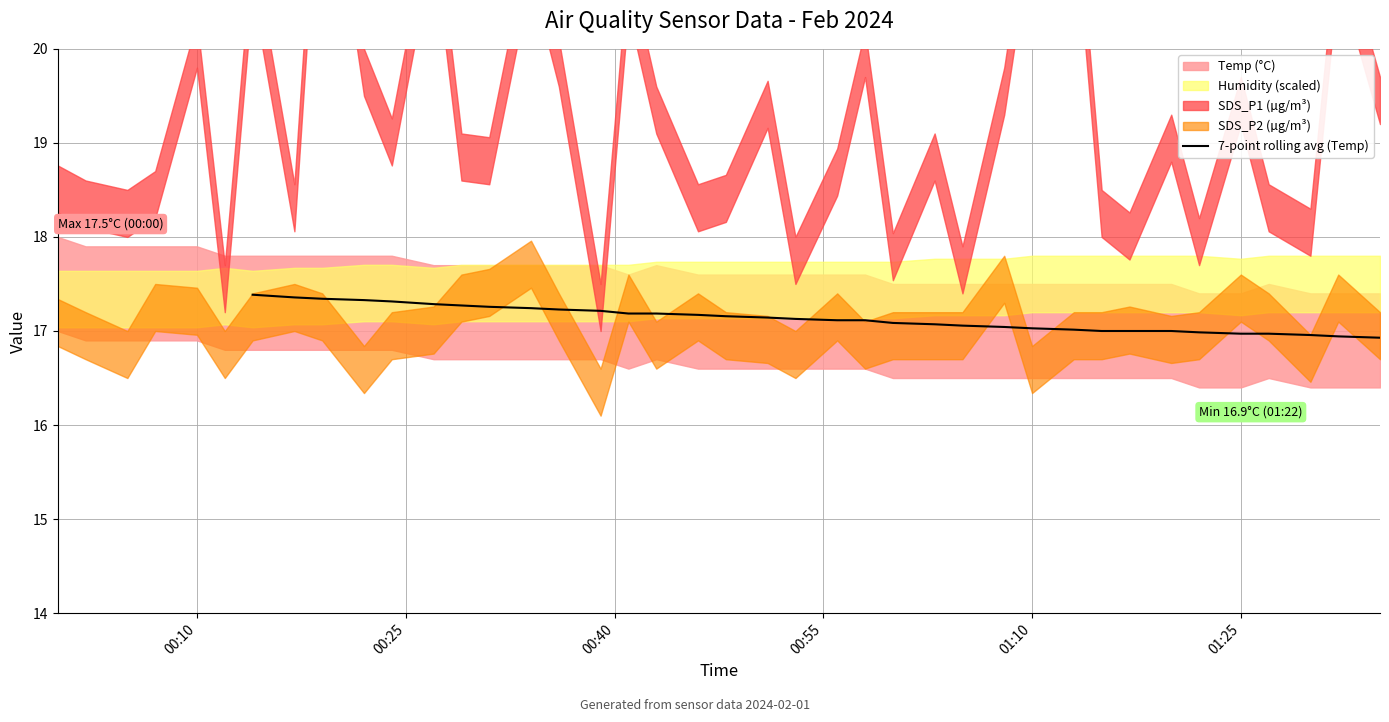

What is the minimum value for 7-point rolling avg (Temp)?

16.9